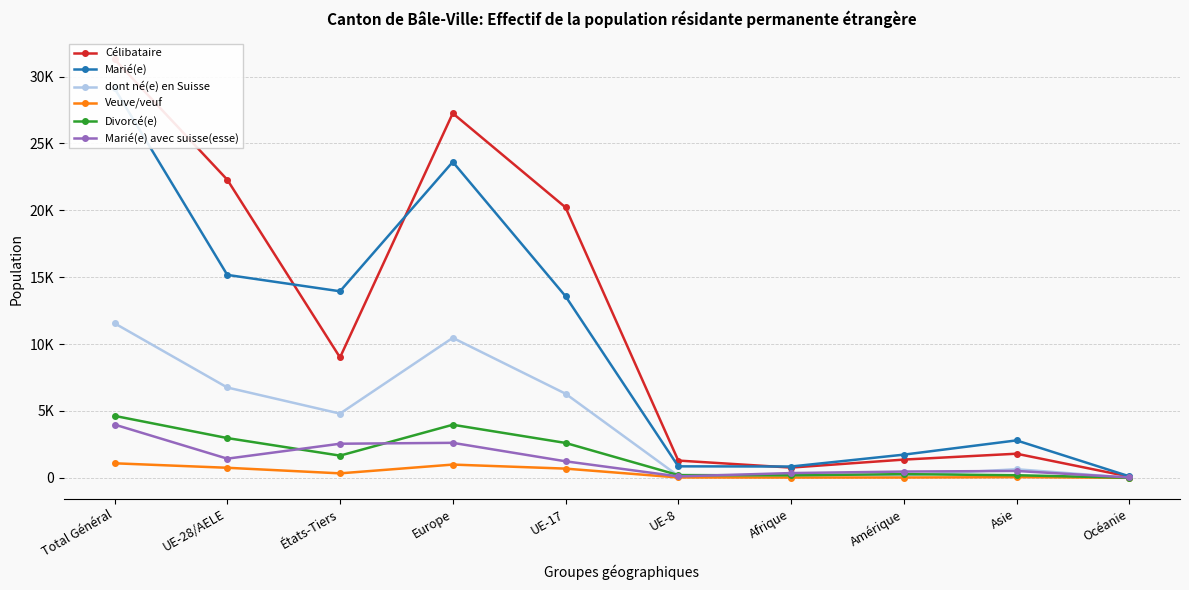

True or false: Divorcé(e) has a value of 205 at UE-8.

True